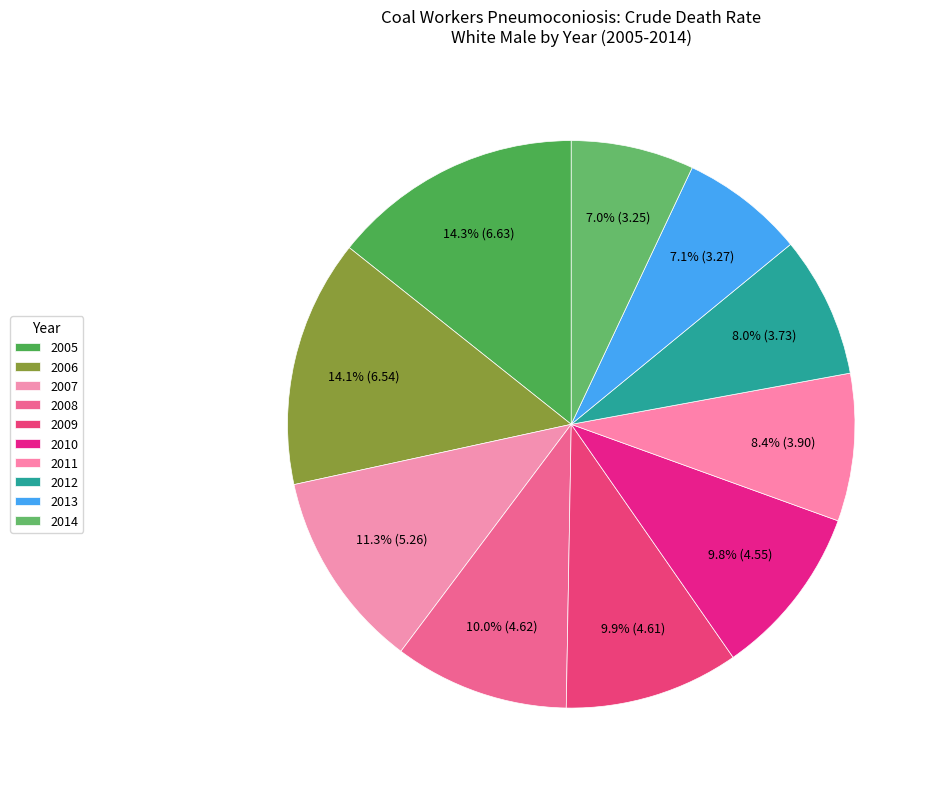

To the nearest percent, what is the combined percentage of 2007 and 2013?

18%